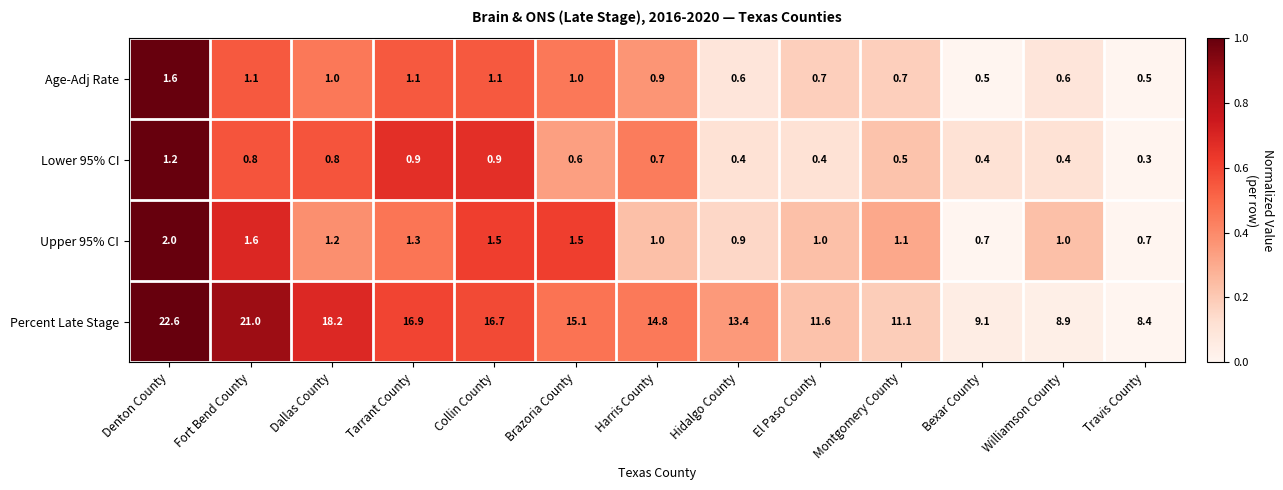

Count the number of data series in this chart.

4